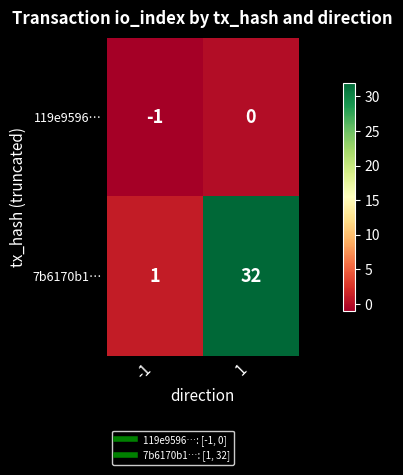

At which category is the sum across all series the highest?

1